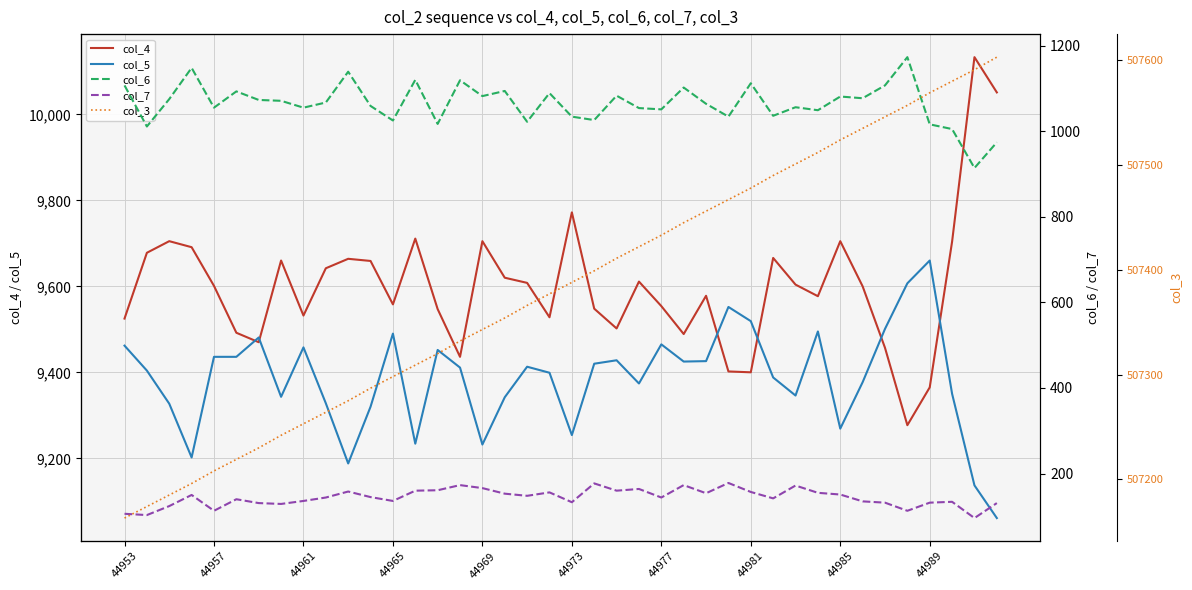

Reading right to left, transcribe all the data shown in this chart.

col_4: 10051	10133	9704	9365	9277	9457	9600	9705	9577	9604	9666	9400	9402	9578	9489	9554	9611	9502	9548	9772	9528	9608	9620	9705	9436	9547	9711	9558	9659	9664	9642	9532	9660	9470	9492	9601	9691	9705	9678	9525
col_5: 9061	9137	9350	9660	9607	9501	9377	9269	9495	9346	9388	9519	9552	9426	9425	9465	9374	9428	9420	9254	9399	9413	9342	9232	9411	9452	9234	9490	9320	9188	9328	9458	9343	9481	9436	9436	9202	9327	9404	9462
col_6: 974	914	1005	1016	1173	1107	1077	1081	1049	1056	1036	1112	1034	1064	1102	1051	1054	1083	1026	1034	1089	1022	1094	1082	1119	1017	1120	1025	1059	1139	1067	1055	1071	1073	1093	1055	1148	1075	1011	1107
col_7: 131	96	134	132	113	132	135	151	155	172	142	157	178	154	173	144	164	160	177	133	156	148	153	166	173	161	160	136	145	158	144	136	129	131	140	113	150	124	103	106
col_3: 507603	507591	507580	507569	507557	507546	507535	507524	507512	507501	507490	507478	507467	507456	507445	507433	507422	507411	507399	507388	507377	507366	507354	507343	507332	507320	507309	507298	507287	507275	507264	507253	507242	507230	507219	507208	507196	507185	507174	507163